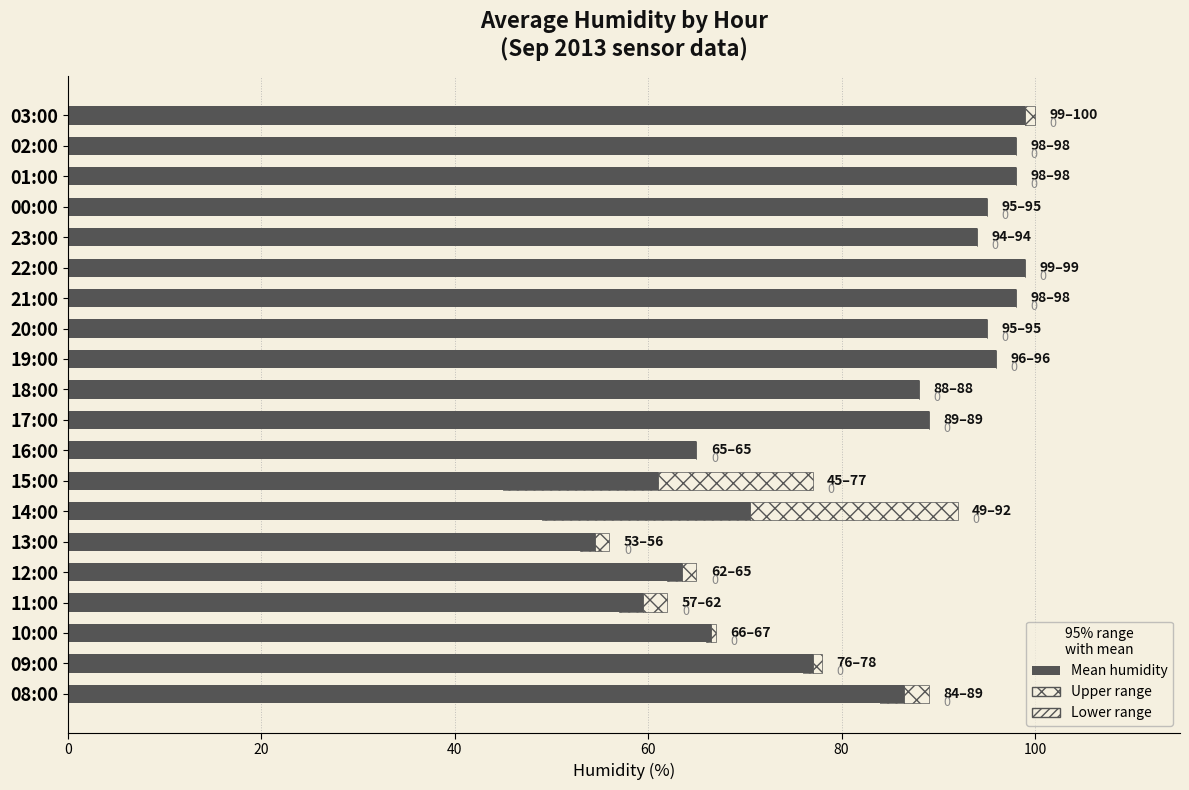

Reading right to left, list all the values displayed in this chart.

avg humidity: 99.0	98.0	98.0	95.0	94.0	99.0	98.0	95.0	96.0	88.0	89.0	65.0	61.0	70.5	54.5	63.5	59.5	66.5	77.0	86.5
upper range: 1.0	0.0	0.0	0.0	0.0	0.0	0.0	0.0	0.0	0.0	0.0	0.0	16.0	21.5	1.5	1.5	2.5	0.5	1.0	2.5
lower range: 0.0	0.0	0.0	0.0	0.0	0.0	0.0	0.0	0.0	0.0	0.0	0.0	16.0	21.5	1.5	1.5	2.5	0.5	1.0	2.5